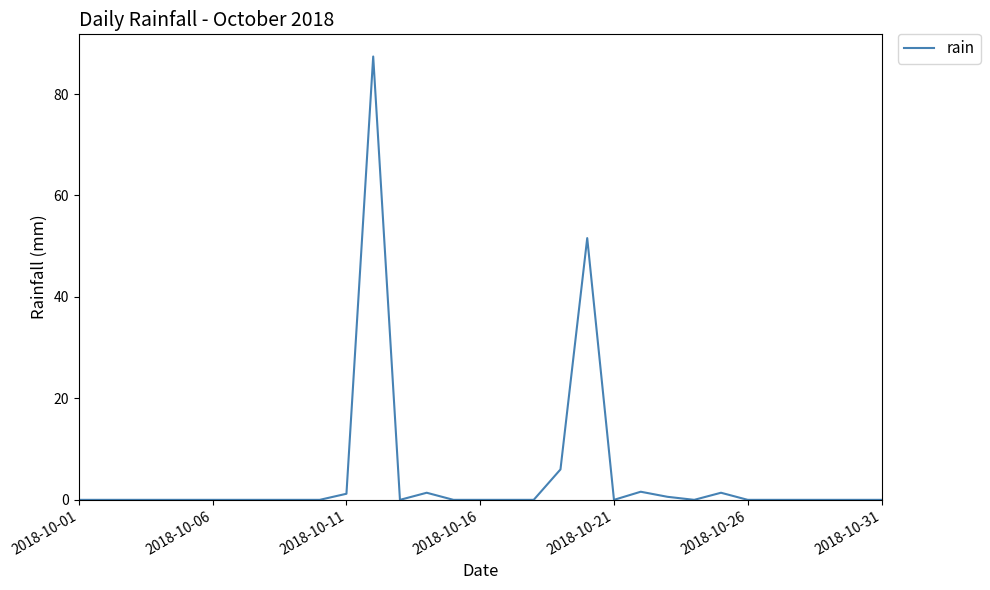

What is the difference between the maximum and minimum values?

87.4